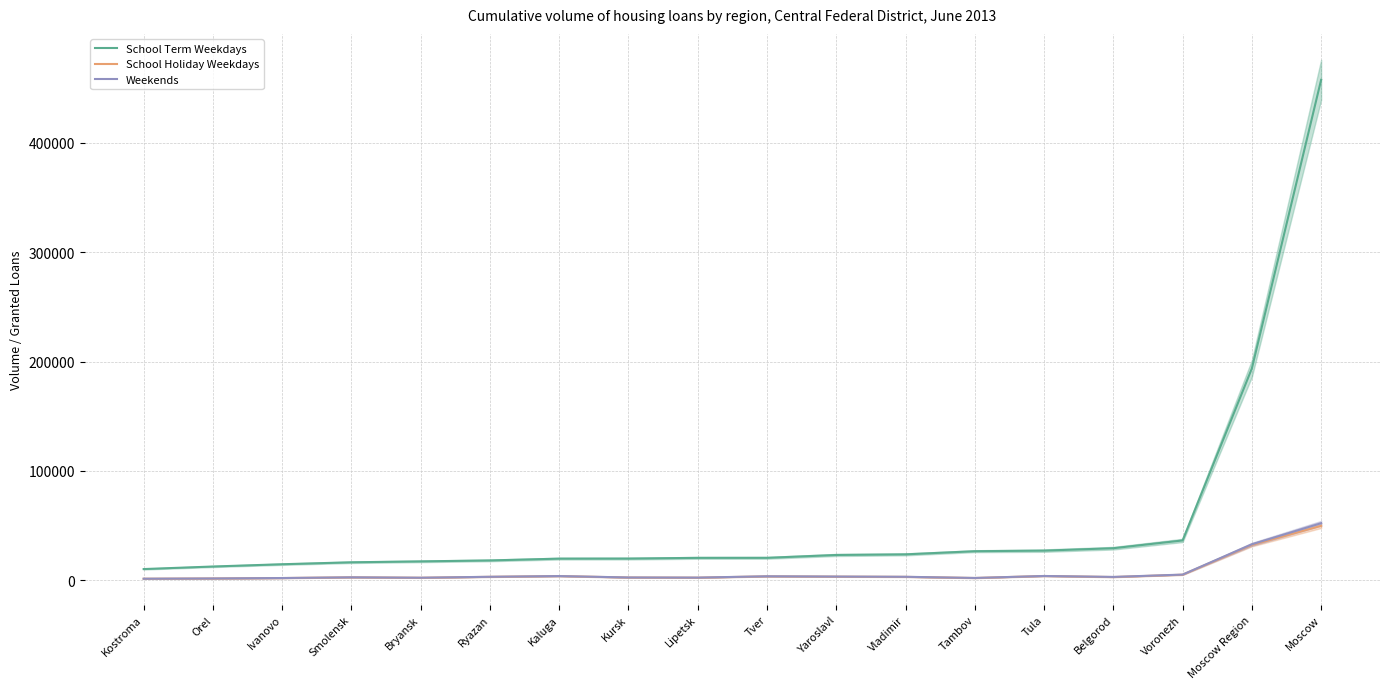

Reading left to right, extract all data points from this chart.

School Term Weekdays: Kostroma=10263	Orel=12590	Ivanovo=14673	Smolensk=16457	Bryansk=17292	Ryazan=18158	Kaluga=19798	Kursk=19853	Lipetsk=20505	Tver=20531	Yaroslavl=23141	Vladimir=23713	Tambov=26591	Tula=27120	Belgorod=29326	Voronezh=36429	Moscow Region=193651	Moscow=457510
School Holiday Weekdays: Kostroma=1413	Orel=1640	Ivanovo=2040	Smolensk=2706	Bryansk=2306	Ryazan=3162	Kaluga=3832	Kursk=2540	Lipetsk=2390	Tver=3607	Yaroslavl=3334	Vladimir=3129	Tambov=2088	Tula=3914	Belgorod=2968	Voronezh=5085	Moscow Region=32279	Moscow=49773
Weekends: Kostroma=1434	Orel=1673	Ivanovo=2070	Smolensk=2722	Bryansk=2356	Ryazan=3205	Kaluga=3861	Kursk=2585	Lipetsk=2462	Tver=3666	Yaroslavl=3412	Vladimir=3202	Tambov=2134	Tula=3941	Belgorod=3077	Voronezh=5218	Moscow Region=32929	Moscow=52185